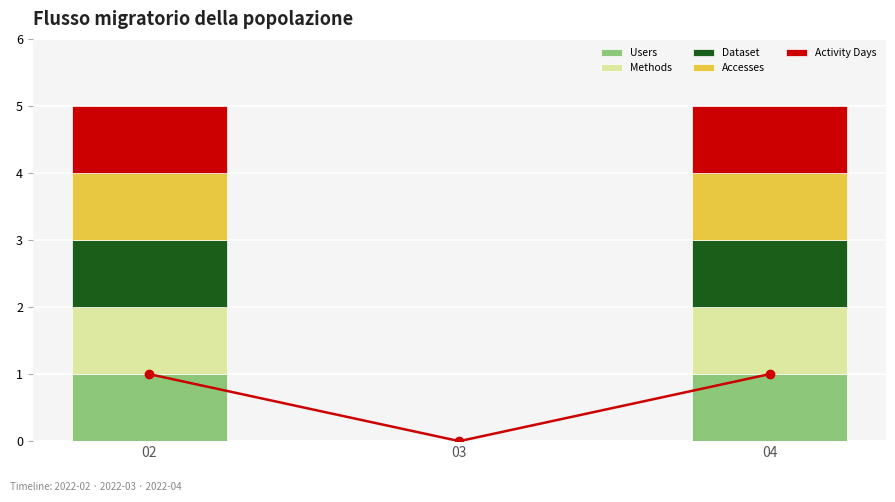

Count the number of categories in the chart.

3